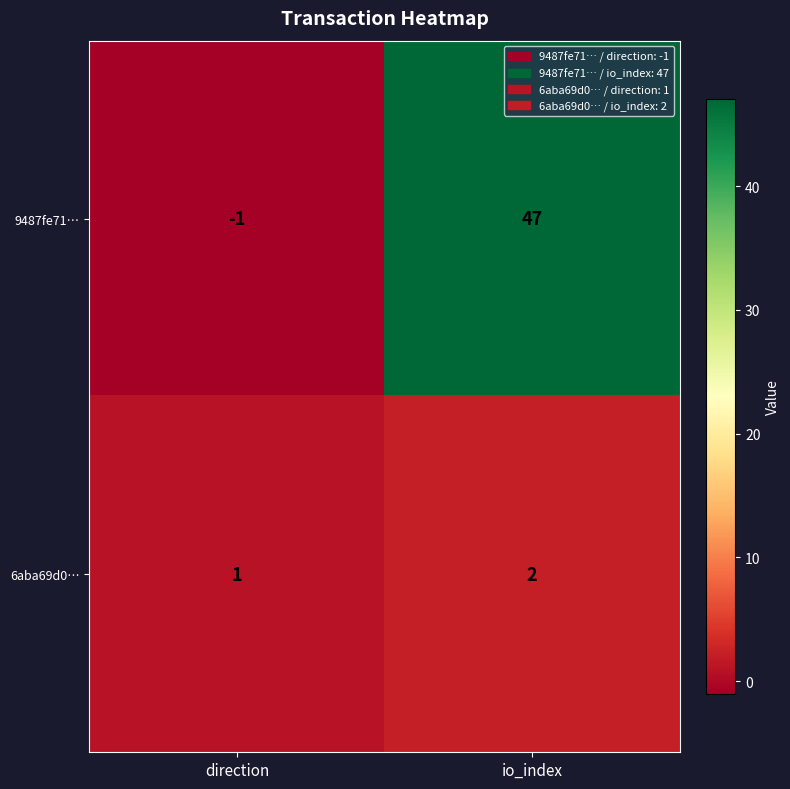

What is the difference between the 9487fe71… values at direction and io_index?

48